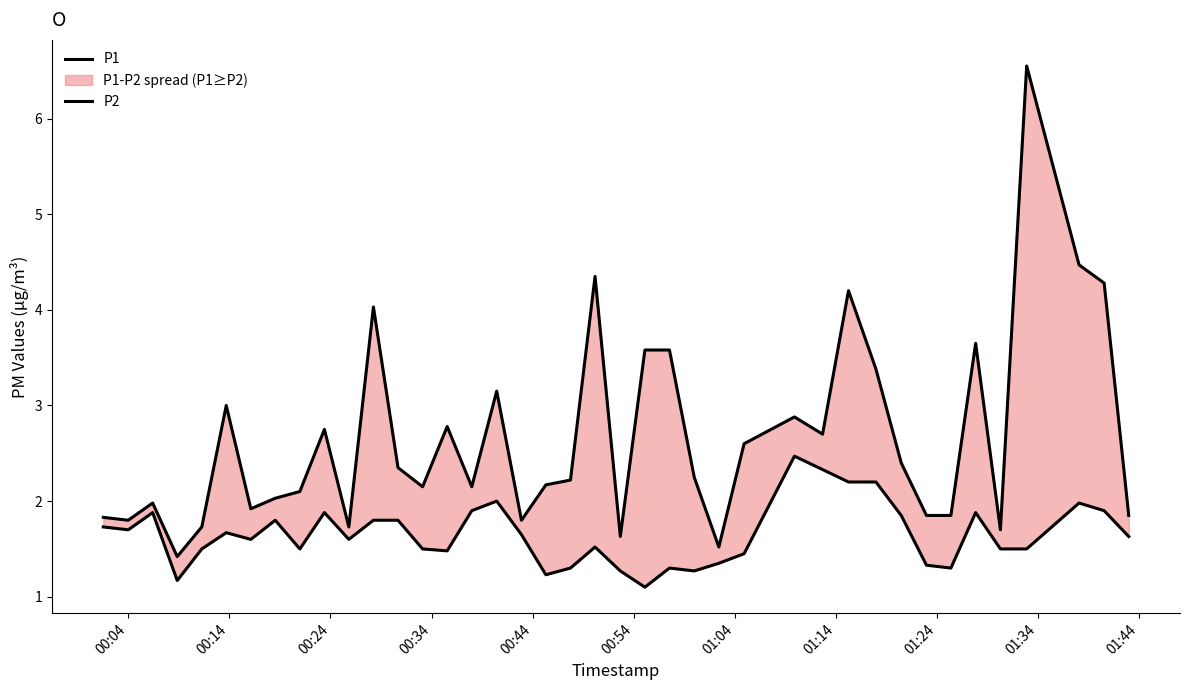

Is it true that P1 equals 0.8 at 12?

False